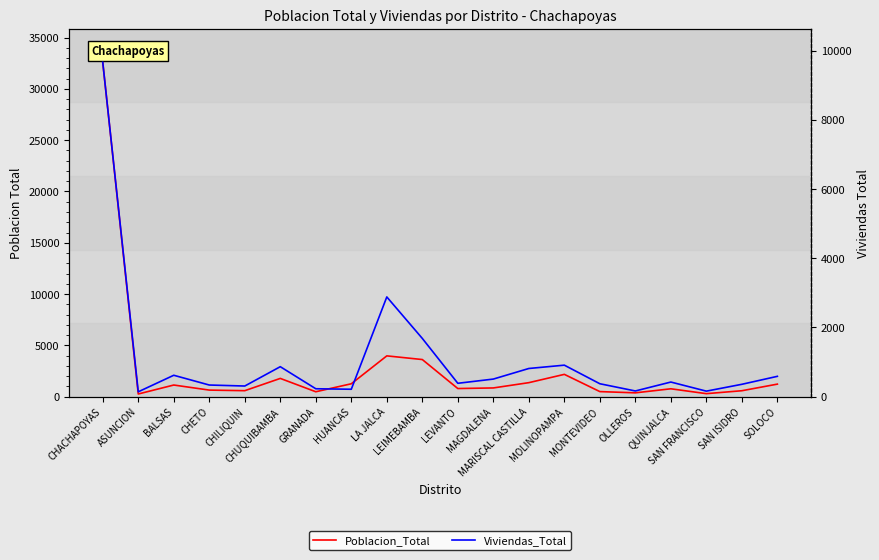

True or false: Poblacion_Total has a value of 1217 at MAGDALENA.

False